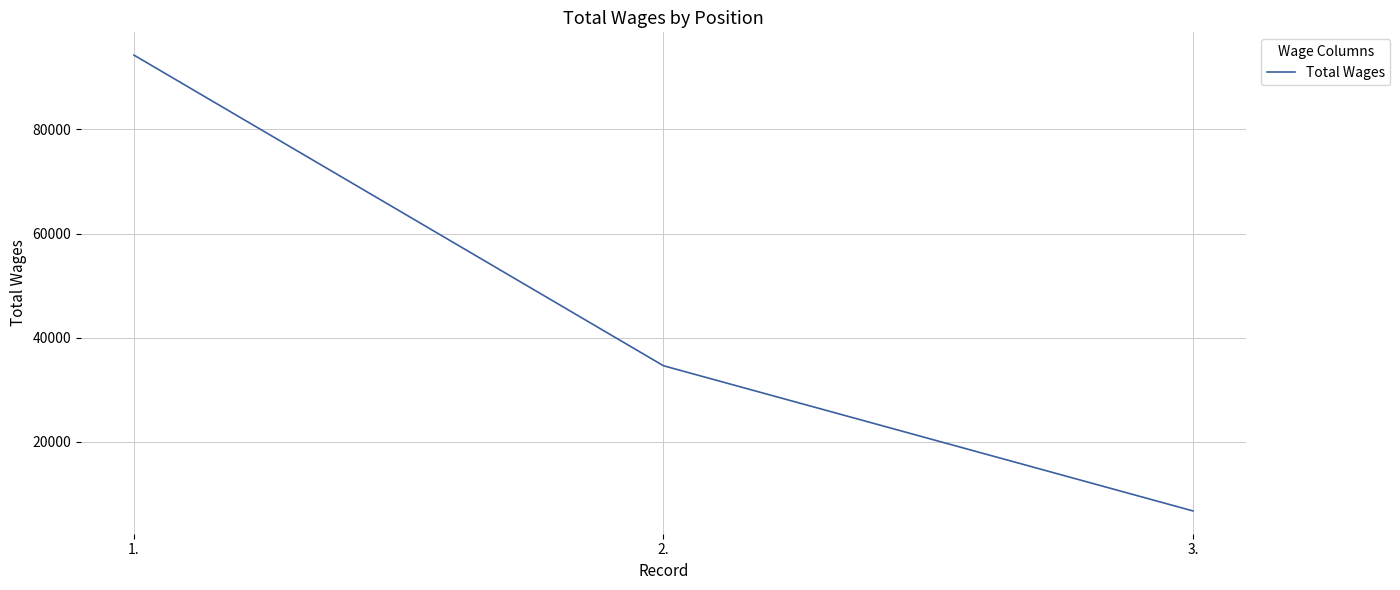

What is the approximate value at 2., to the nearest 100?

34600